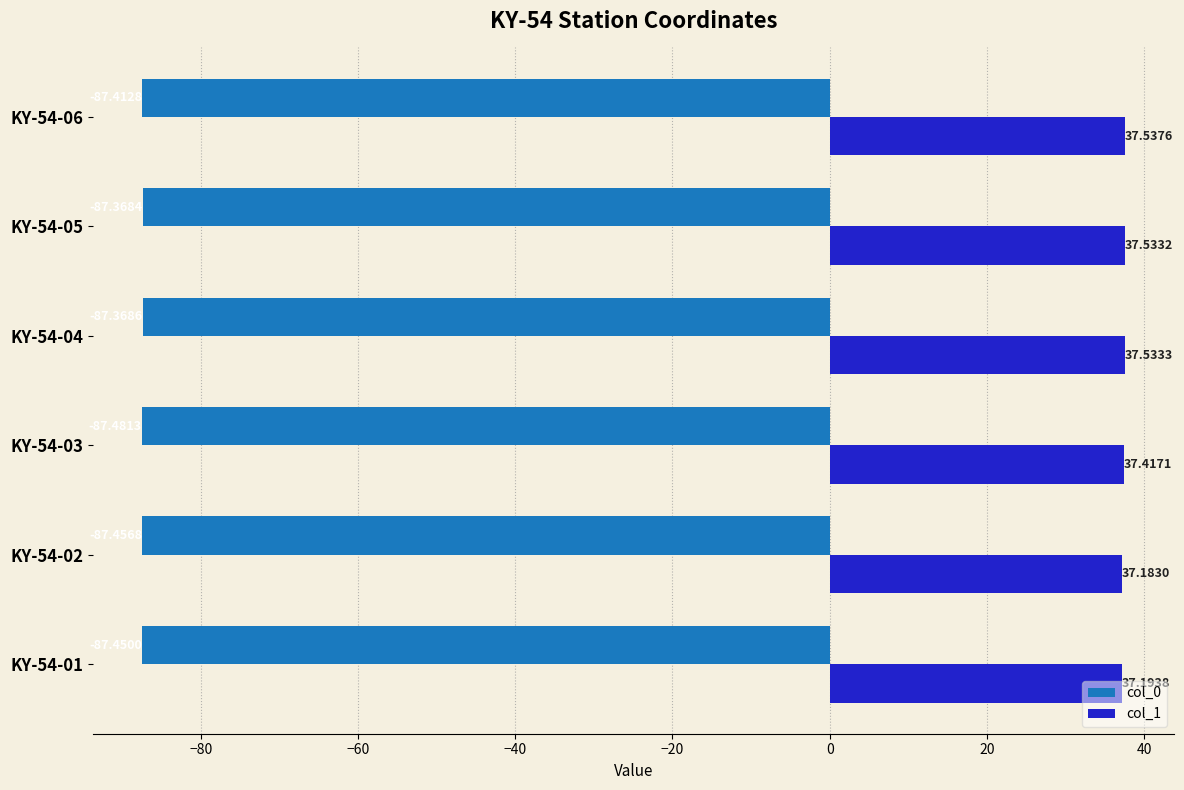

What is the sum of the col_1 values at KY-54-03 and KY-54-04?

75.0